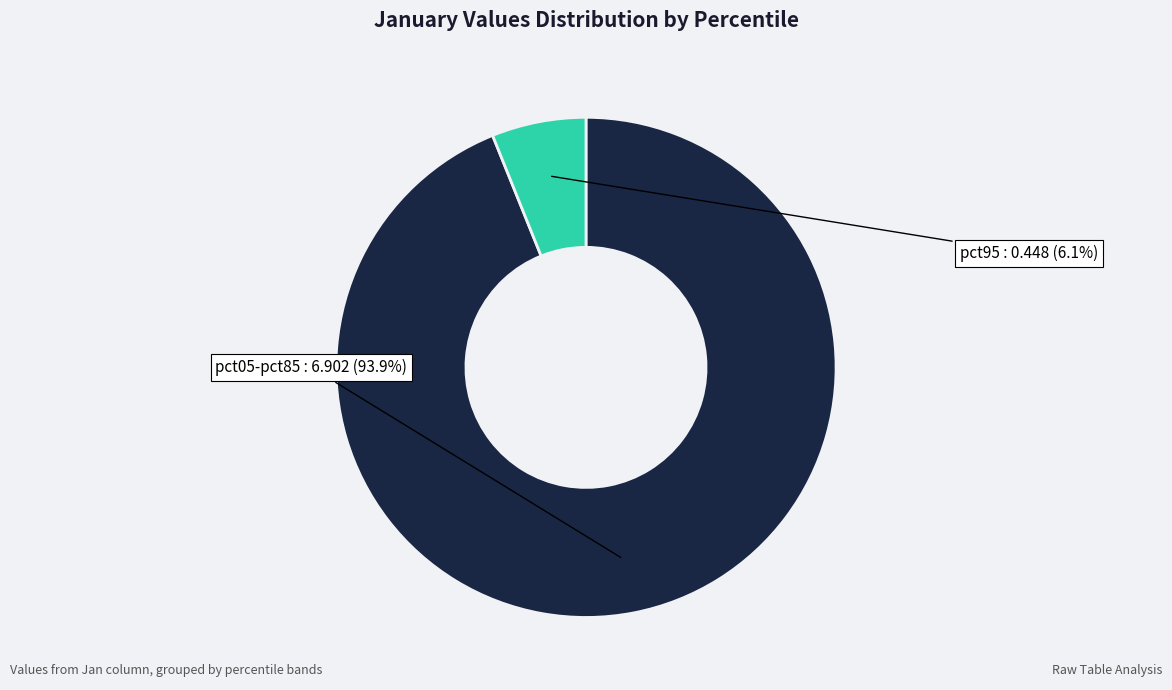

Which has a higher value, pct05-pct85 or pct95?

pct05-pct85